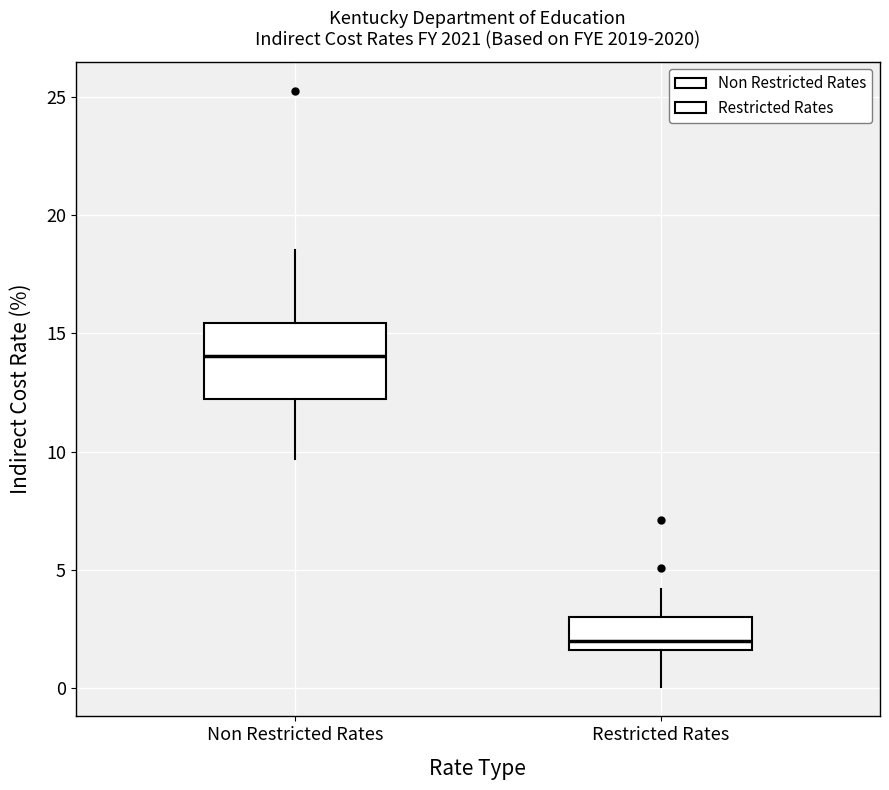

Which box's median line is the highest?

Non Restricted Rates